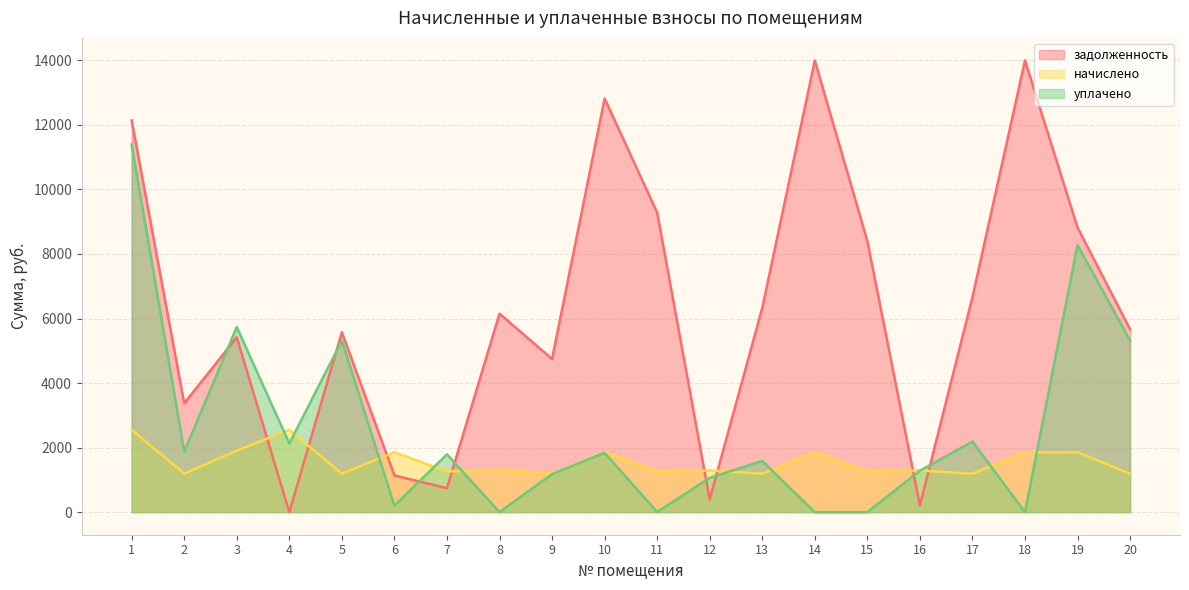

Where is уплачено nearest to the value 5695?

3